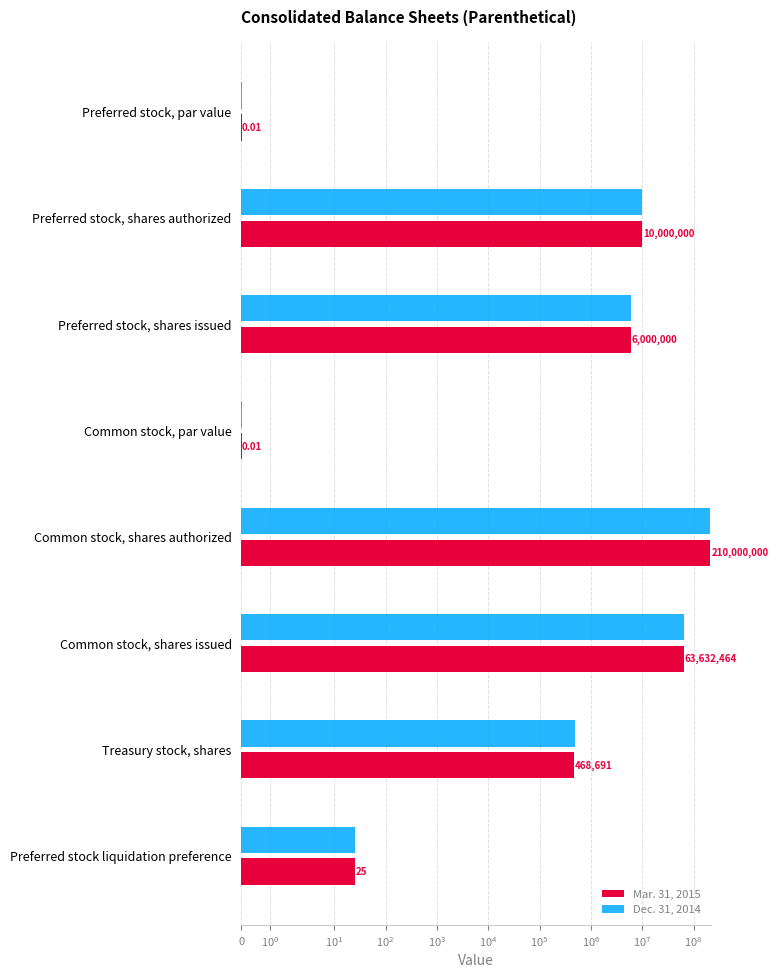

How many distinct data groups are displayed?

2